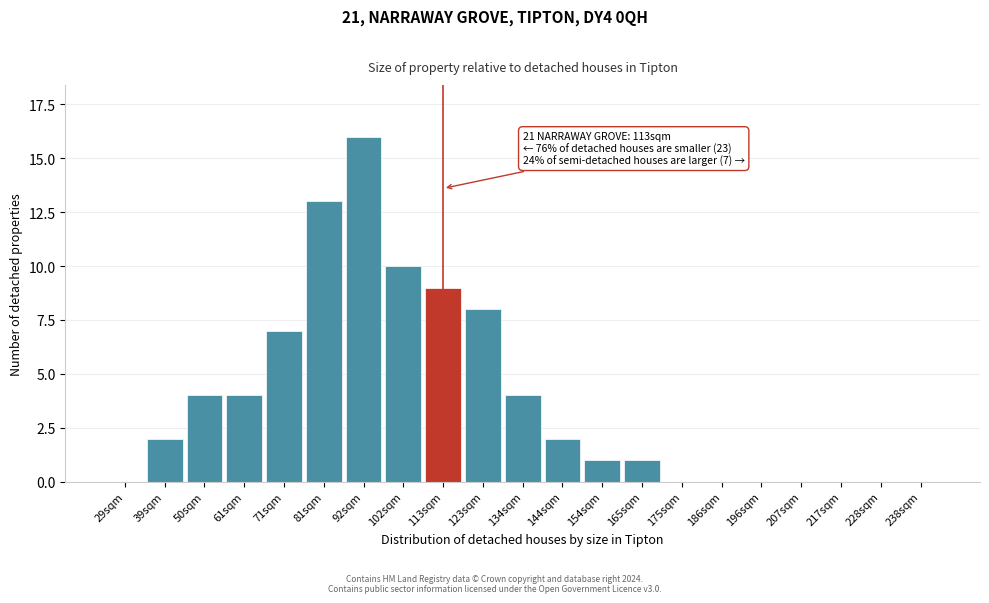

Reading left to right, list all the values displayed in this chart.

29sqm=0	39sqm=2	50sqm=4	61sqm=4	71sqm=7	81sqm=13	92sqm=16	102sqm=10	113sqm=9	123sqm=8	134sqm=4	144sqm=2	154sqm=1	165sqm=1	175sqm=0	186sqm=0	196sqm=0	207sqm=0	217sqm=0	228sqm=0	238sqm=0